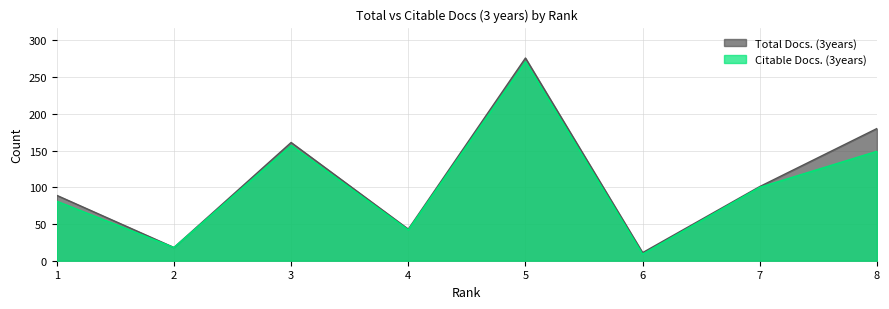

Rank the series at 5 from highest to lowest value.

Total Docs. (3years), Citable Docs. (3years)